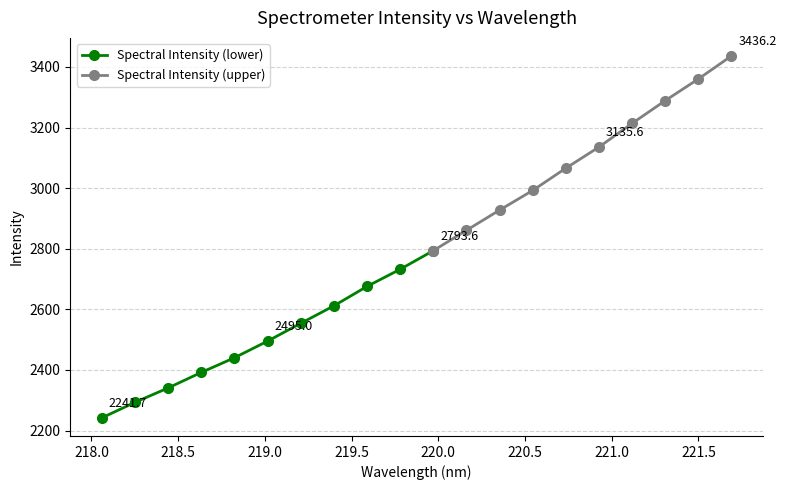

Is it true that the value at 218.442 is 3693.6?

False